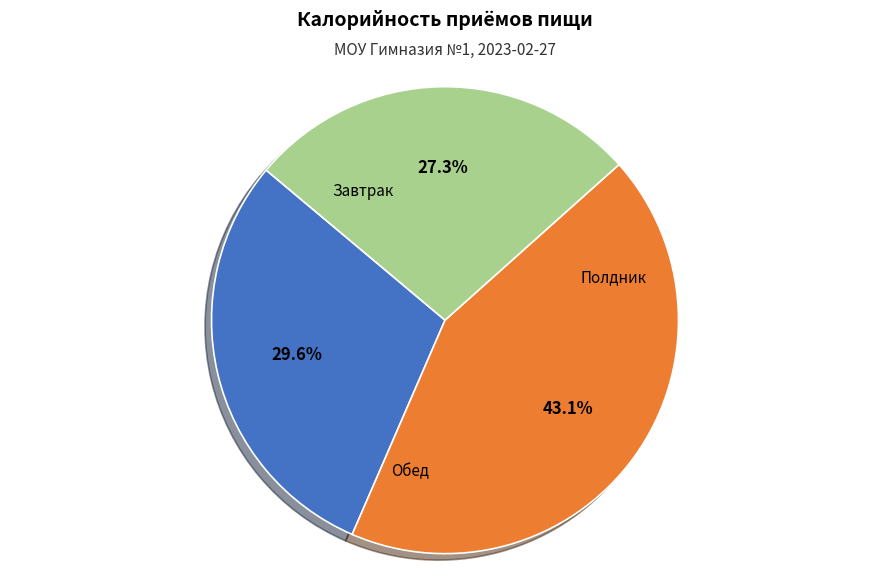

Is there any slice that represents more than half of the pie?

No